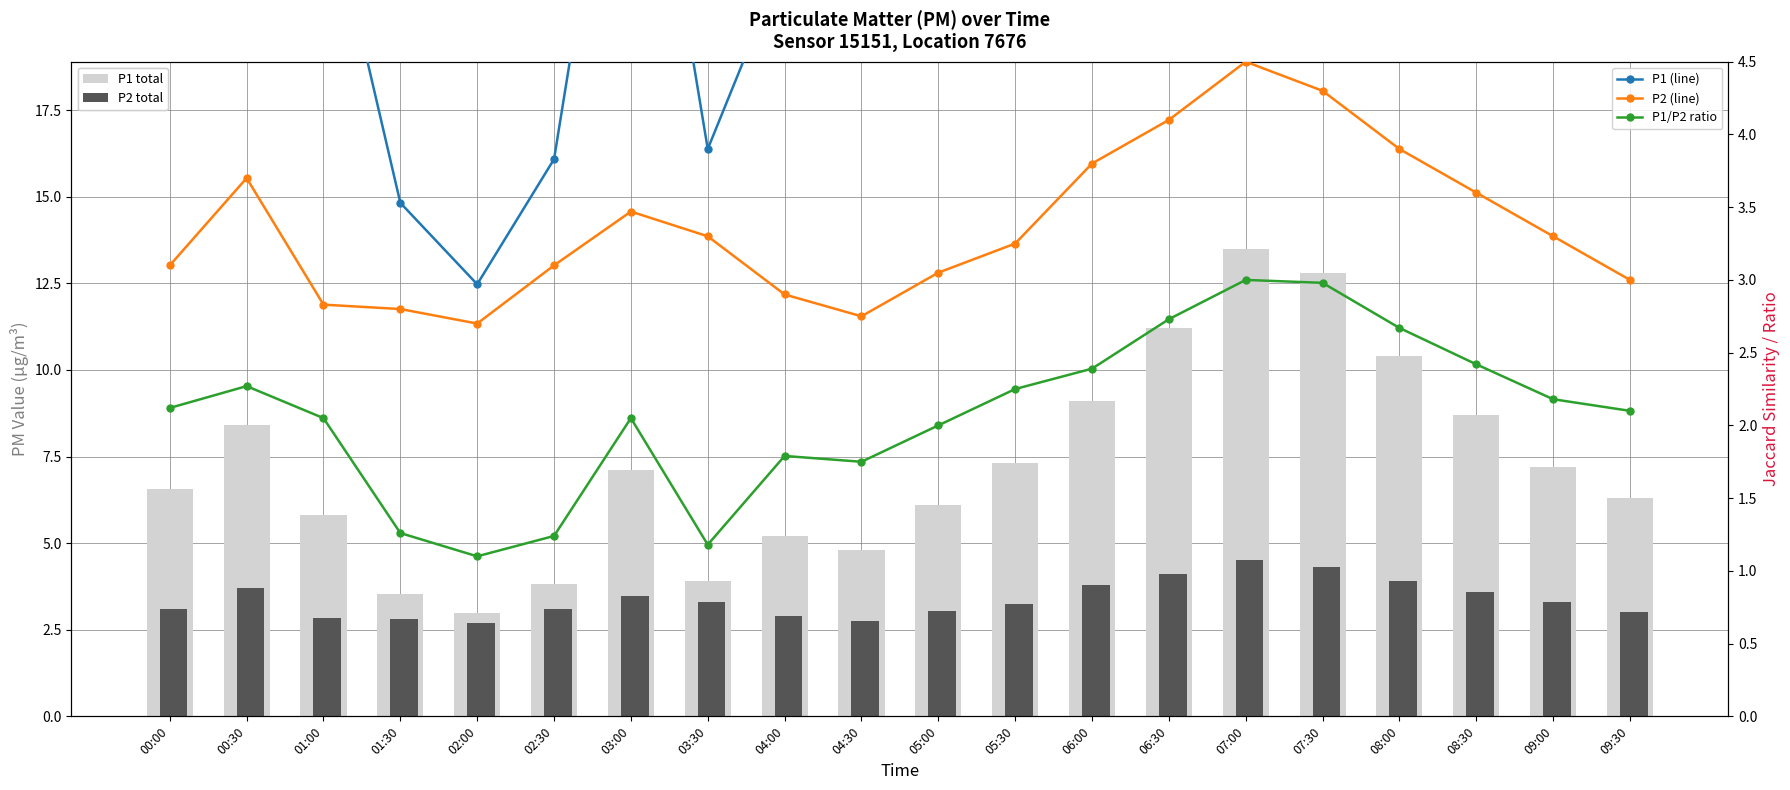

What is the difference between the highest and lowest values at 06:00?

6.7